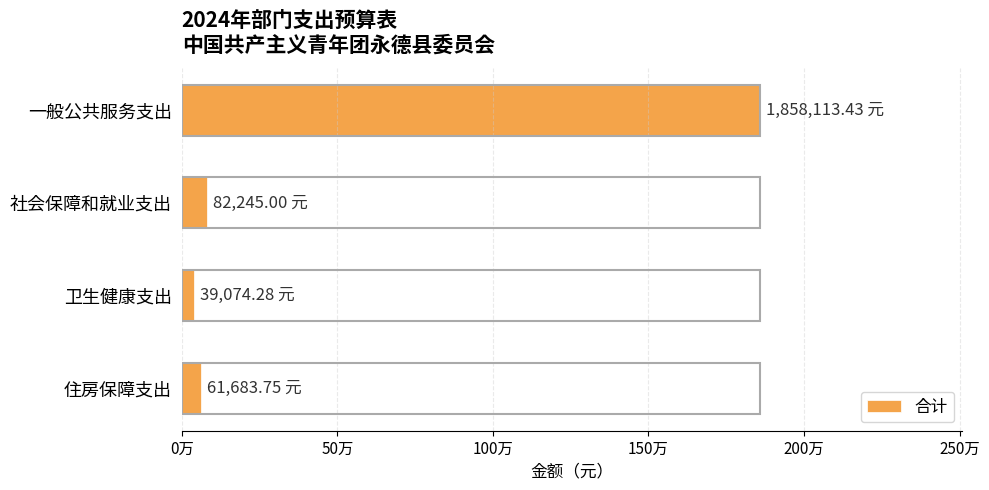

Are the bars horizontal?

Yes